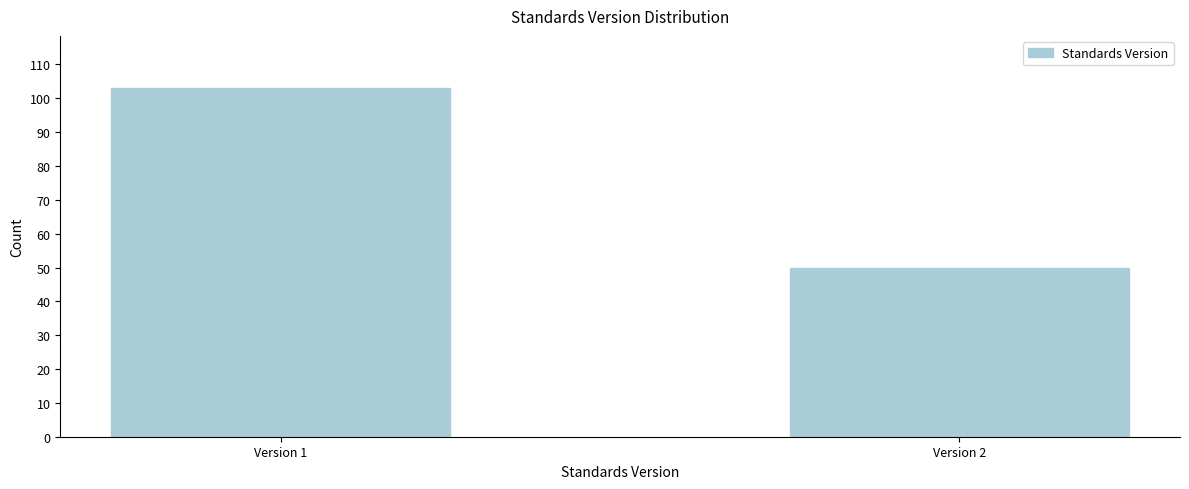

Reading left to right, list all the values displayed in this chart.

Version 1=103	Version 2=50